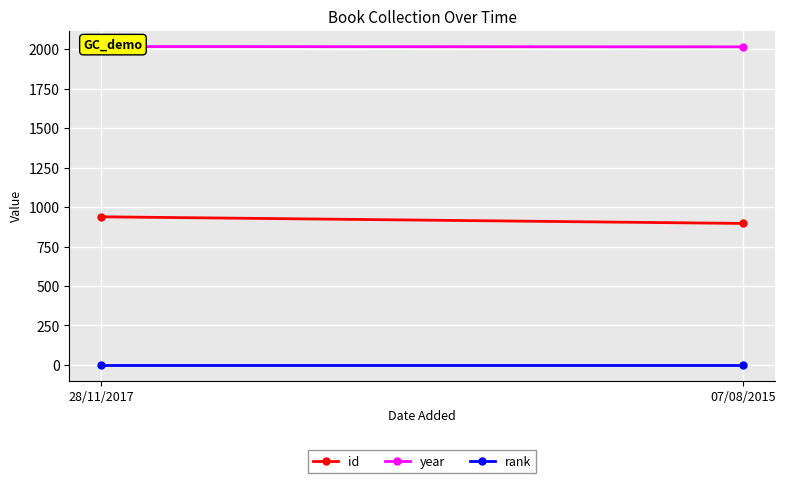

Reading left to right, list all the values displayed in this chart.

id: 28/11/2017=938	07/08/2015=896
year: 28/11/2017=2016	07/08/2015=2014
rank: 28/11/2017=1	07/08/2015=1